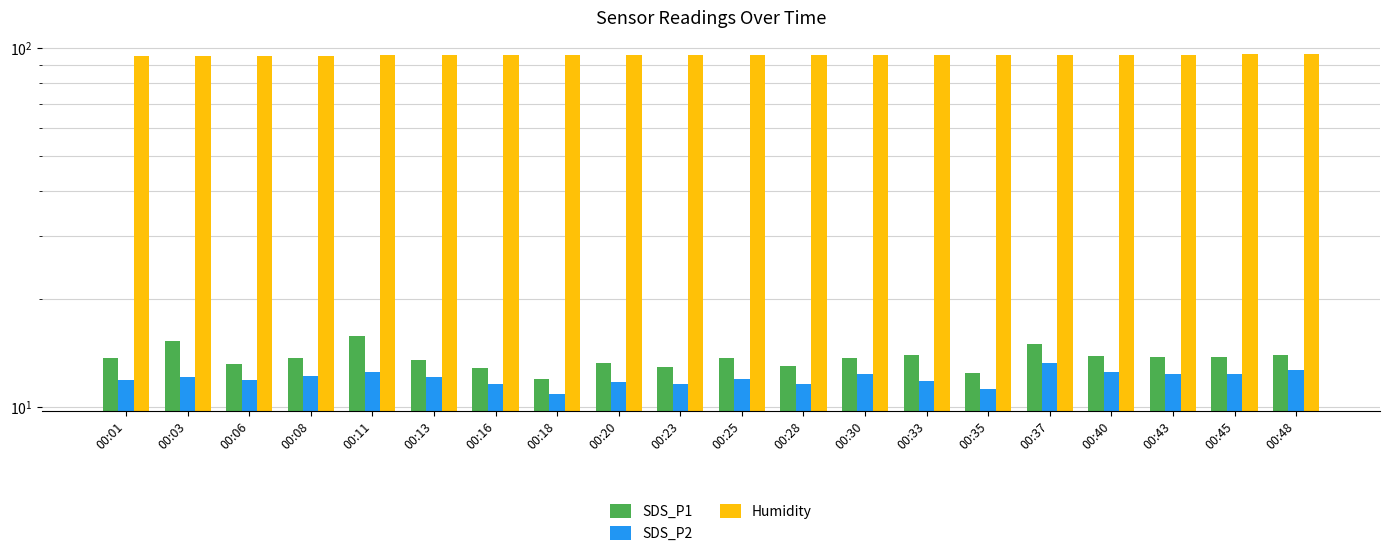

What is the highest value of the Humidity series?

96.0